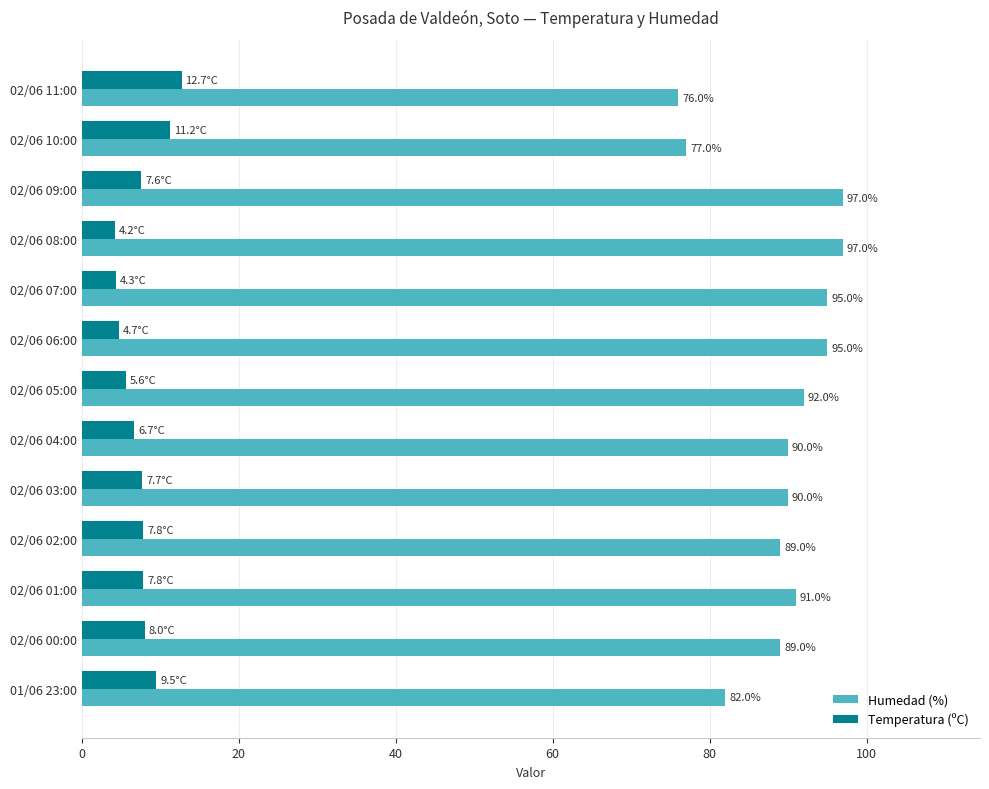

The value of Temperatura (ºC) at 02/06 00:00 is 8.0. True or false?

True